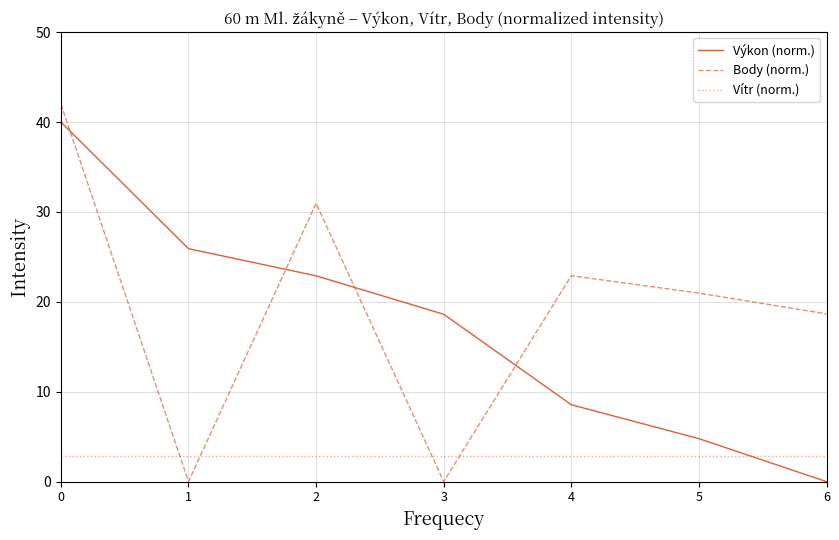

True or false: Výkon (norm.) has a value of -27.2 at 6.

False